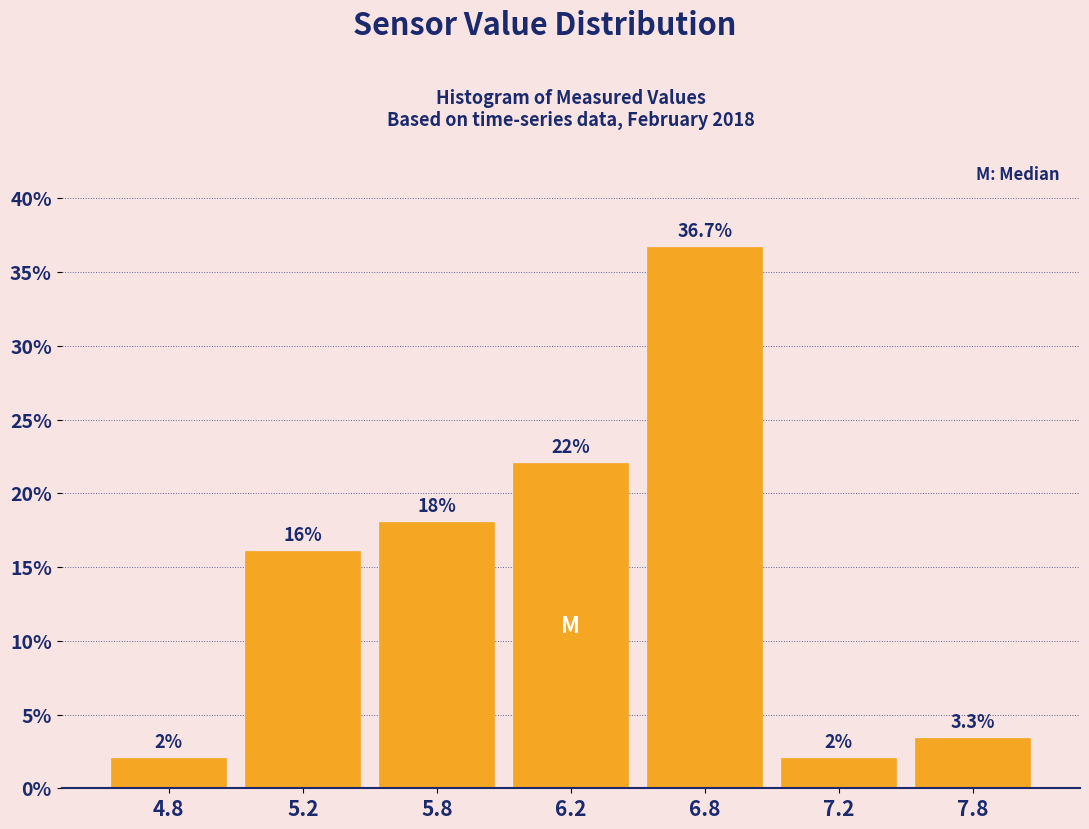

Does the chart contain any negative values?

No